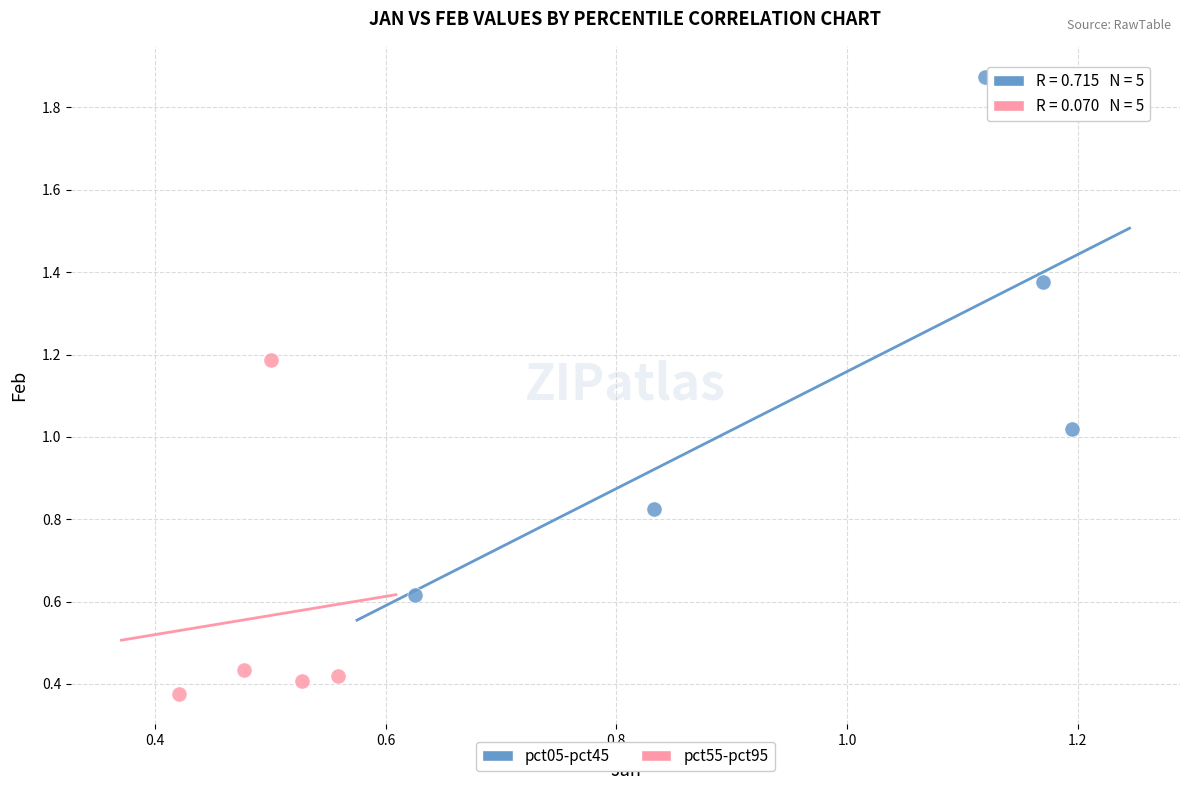

Which series has the largest Y range (max minus min)?

pct05-pct45